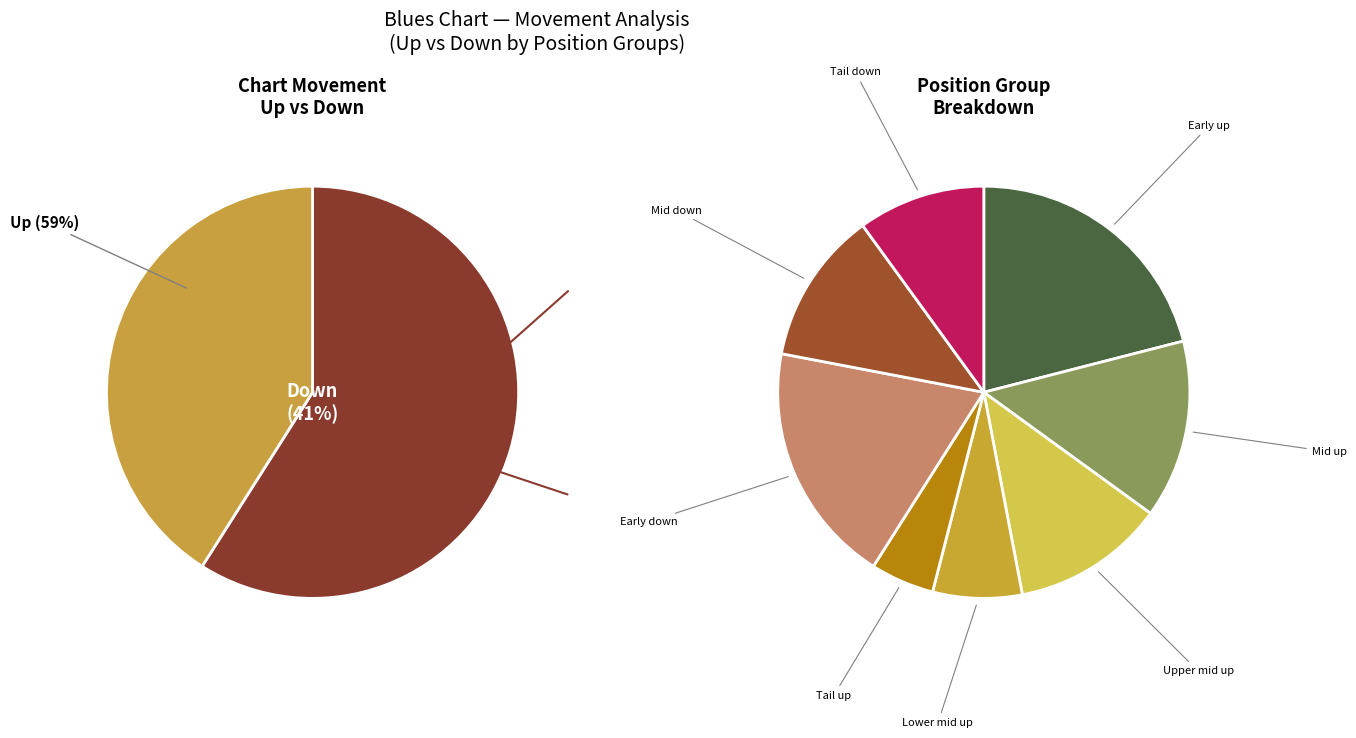

How many slices are in this pie chart?

2